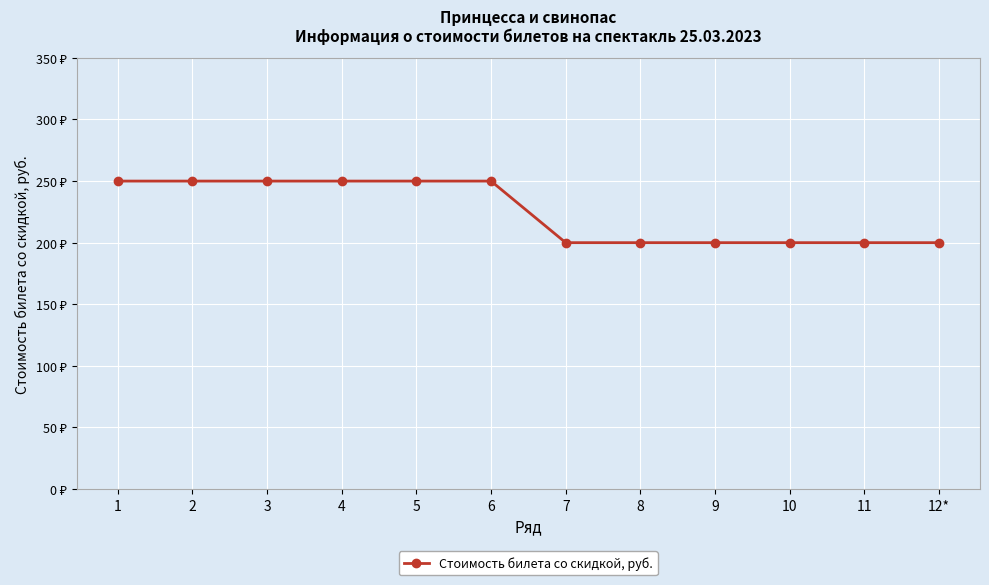

Does the chart have visible grid lines?

Yes